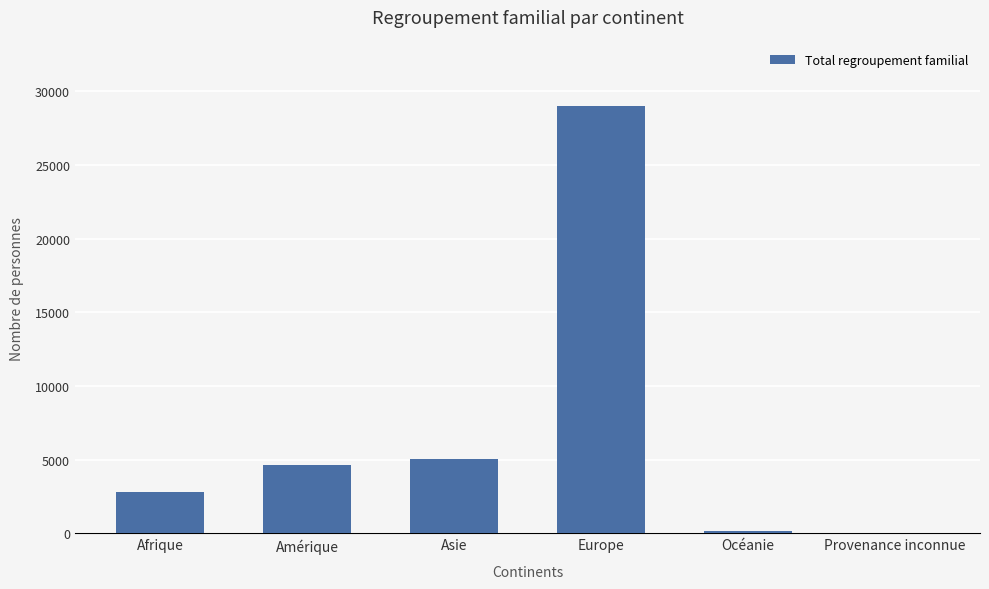

What is the sum of the values at Asie and Amérique?

9707